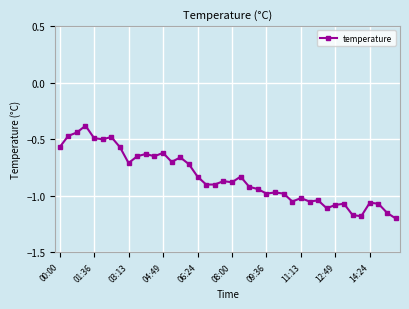

True or false: the data has more than 0 interior local peaks.

True